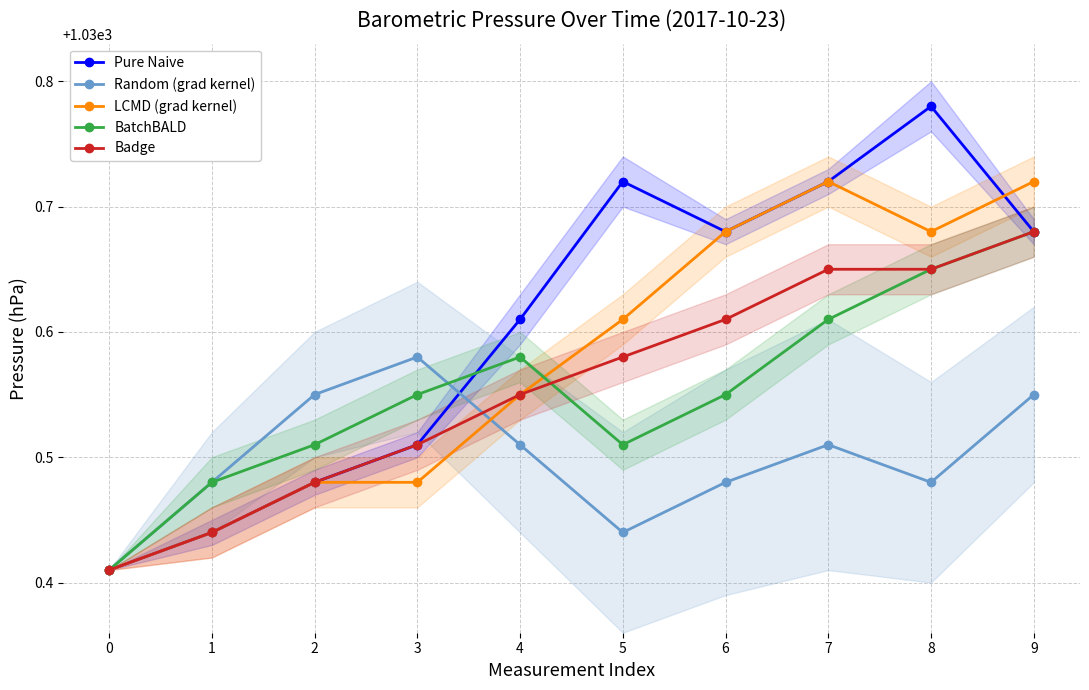

What is the total value across all series at 2?

5152.5